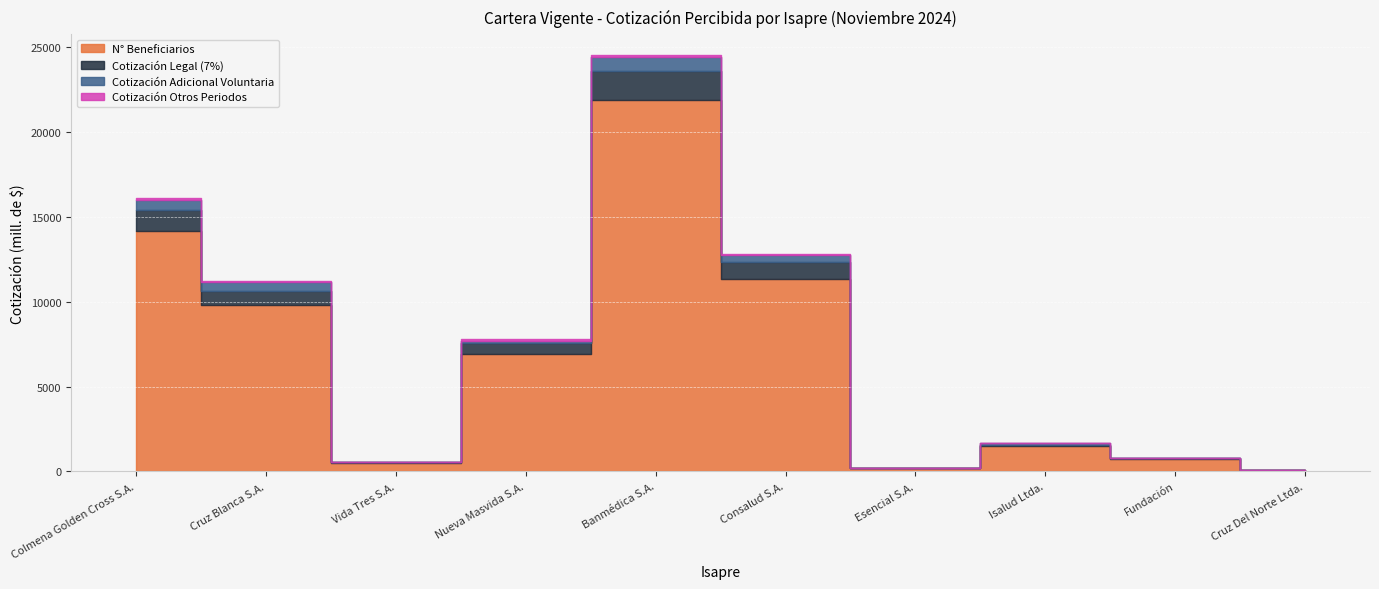

What are all the series names shown in the legend?

N° Beneficiarios, Cotización Legal (7%), Cotización Adicional Voluntaria, Cotización Otros Periodos